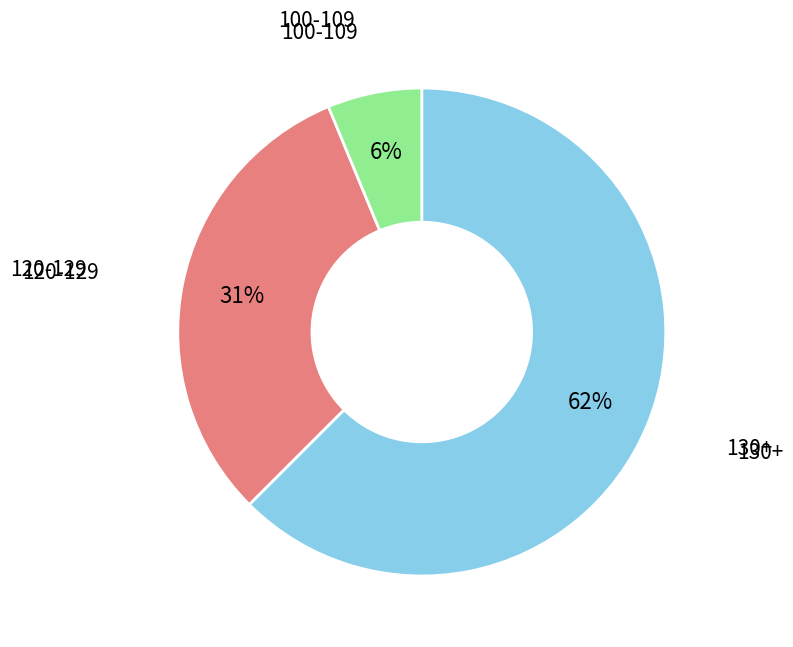

How many slices are in this pie chart?

3